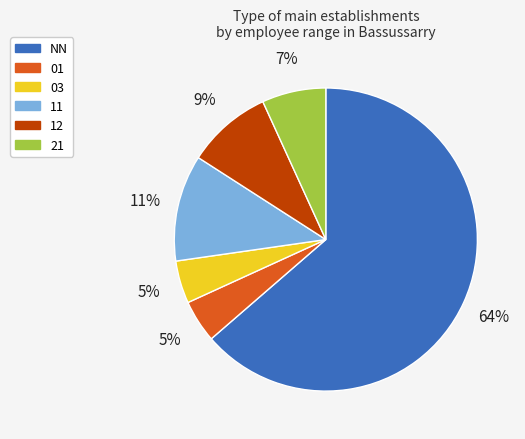

Which slice is the largest?

NN